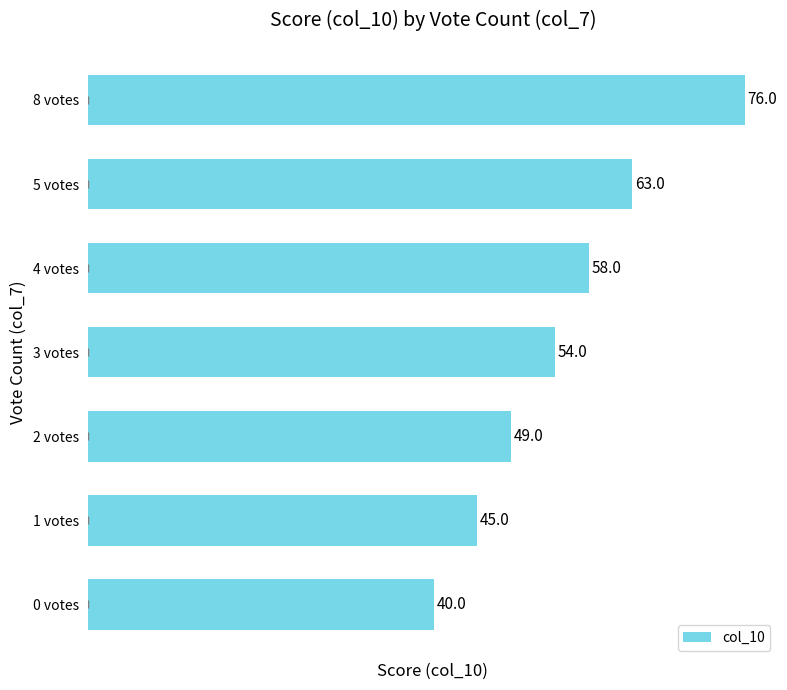

How many distinct data groups are displayed?

1